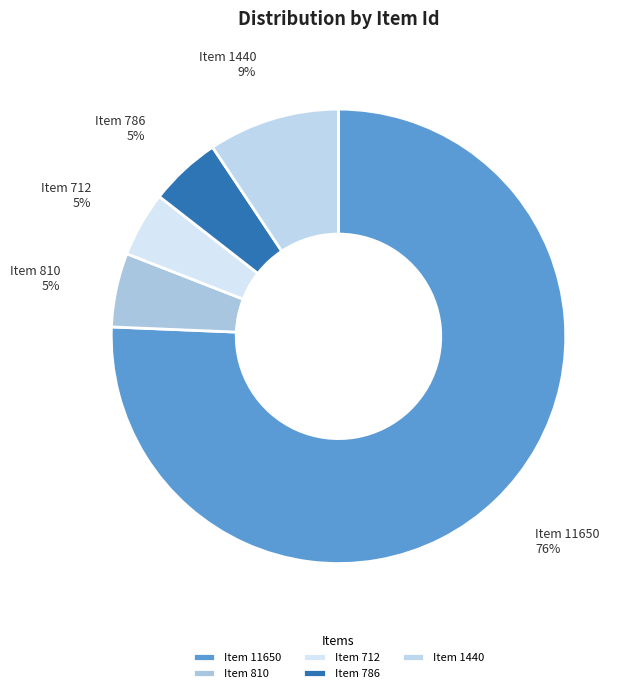

Is the sum of Item 786 and Item 712 greater than half?

No